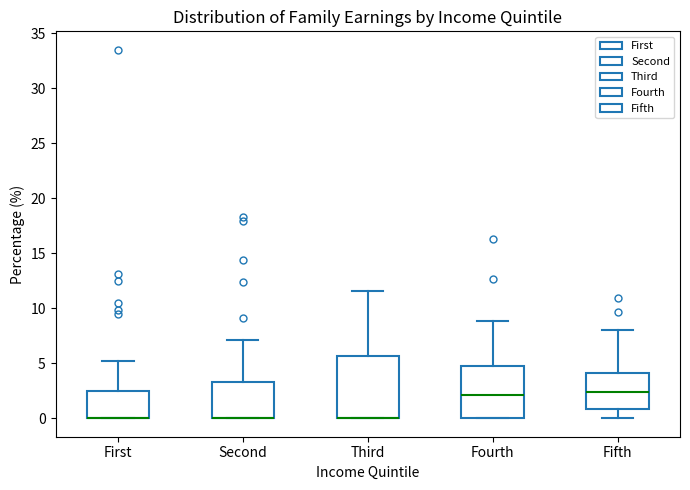

Reading left to right, transcribe this box plot: for each box, give where its median line is, the range the box spans, and where its two whiskers end, as read against the y-axis. The values are not printed on the chart, so give them approximately, as read against the axis.

First: median 0.0 (drawn on the box's lower edge), box 0.0 to 2.5, whiskers 0.0 to 5.0
Second: median 0.0 (drawn on the box's lower edge), box 0.0 to 3.5, whiskers 0.0 to 7.0
Third: median 0.0 (drawn on the box's lower edge), box 0.0 to 5.5, whiskers 0.0 to 11.5
Fourth: median 2.0, box 0.0 to 4.5, whiskers 0.0 to 9.0
Fifth: median 2.5, box 1.0 to 4.0, whiskers 0.0 to 8.0